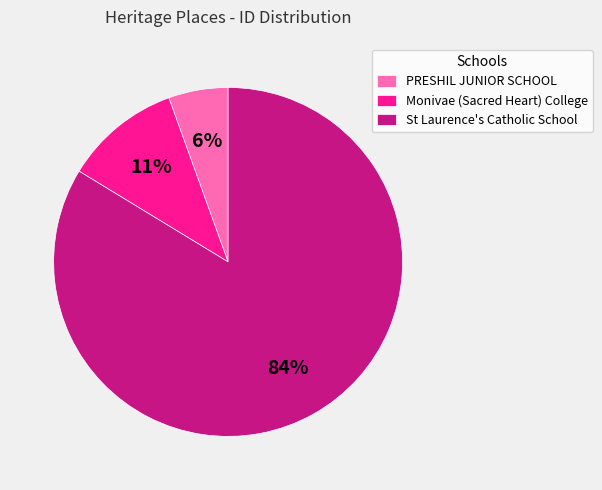

Rank the categories by value from highest to lowest.

St Laurence's Catholic School, Monivae (Sacred Heart) College, PRESHIL JUNIOR SCHOOL